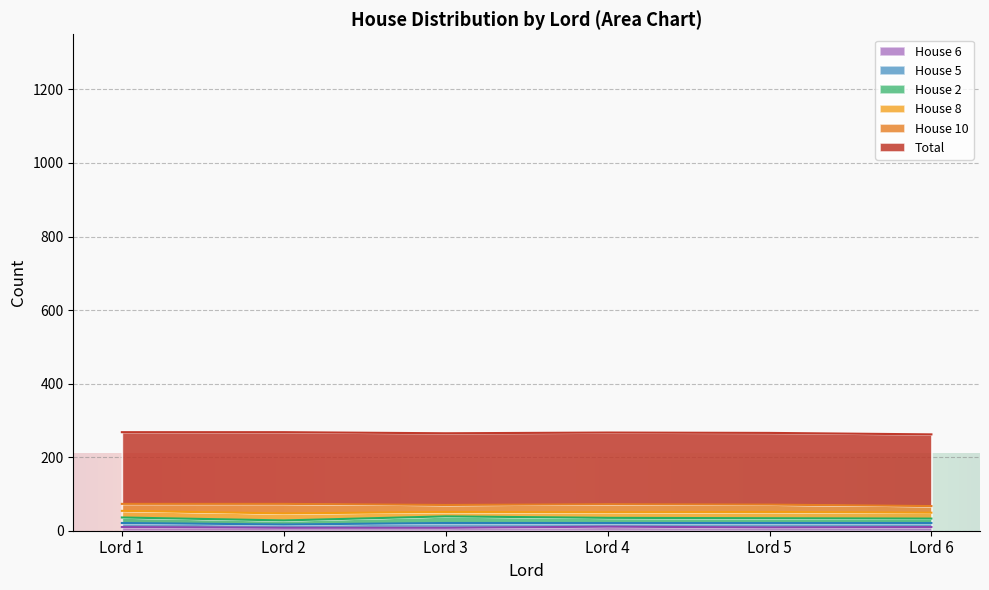

What is the difference between the maximum and minimum values in the House 2 series?

15